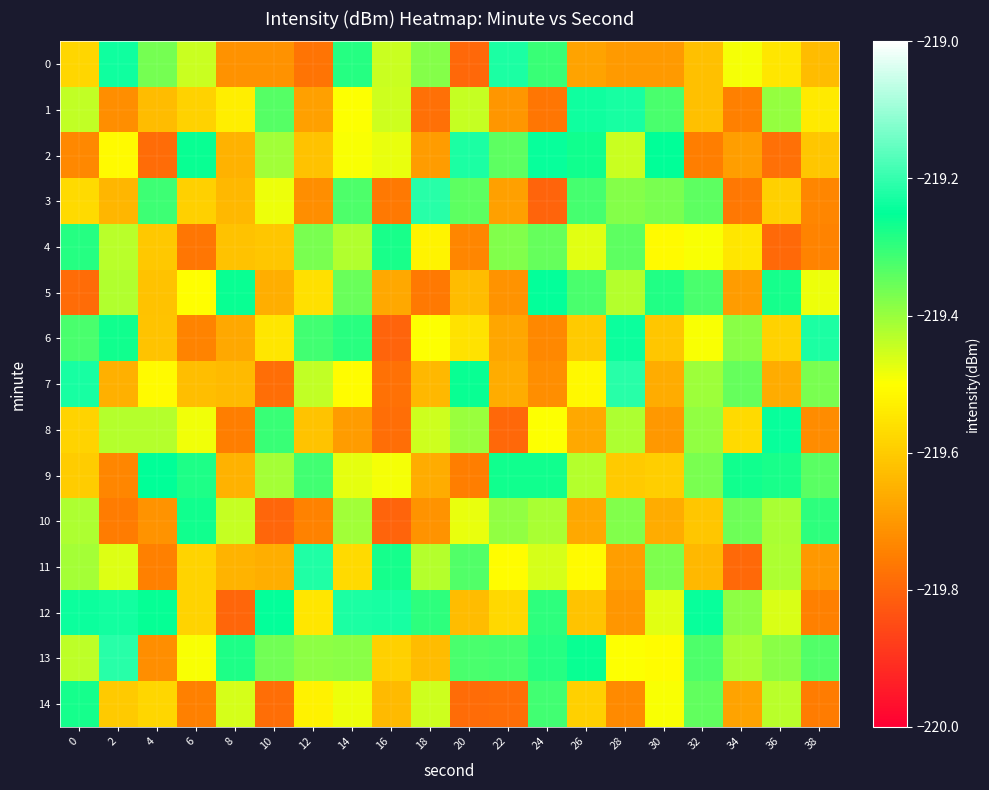

Reading right to left, extract all data points from this chart.

0: 38=-219.6	36=-219.5	34=-219.5	32=-219.6	30=-219.7	28=-219.7	26=-219.7	24=-219.3	22=-219.2	20=-219.8	18=-219.4	16=-219.4	14=-219.3	12=-219.8	10=-219.7	8=-219.7	6=-219.4	4=-219.4	2=-219.2	0=-219.6
1: 38=-219.5	36=-219.4	34=-219.7	32=-219.6	30=-219.3	28=-219.2	26=-219.2	24=-219.8	22=-219.7	20=-219.4	18=-219.8	16=-219.5	14=-219.5	12=-219.7	10=-219.3	8=-219.5	6=-219.6	4=-219.6	2=-219.7	0=-219.4
2: 38=-219.6	36=-219.8	34=-219.7	32=-219.8	30=-219.3	28=-219.4	26=-219.3	24=-219.2	22=-219.3	20=-219.2	18=-219.7	16=-219.5	14=-219.5	12=-219.6	10=-219.4	8=-219.7	6=-219.3	4=-219.8	2=-219.5	0=-219.7
3: 38=-219.7	36=-219.6	34=-219.8	32=-219.3	30=-219.4	28=-219.4	26=-219.3	24=-219.8	22=-219.7	20=-219.3	18=-219.2	16=-219.8	14=-219.3	12=-219.7	10=-219.5	8=-219.6	6=-219.6	4=-219.3	2=-219.6	0=-219.6
4: 38=-219.7	36=-219.8	34=-219.5	32=-219.5	30=-219.5	28=-219.3	26=-219.5	24=-219.3	22=-219.4	20=-219.7	18=-219.5	16=-219.3	14=-219.4	12=-219.4	10=-219.6	8=-219.6	6=-219.8	4=-219.6	2=-219.4	0=-219.3
5: 38=-219.5	36=-219.3	34=-219.7	32=-219.3	30=-219.3	28=-219.4	26=-219.3	24=-219.2	22=-219.7	20=-219.6	18=-219.8	16=-219.7	14=-219.4	12=-219.6	10=-219.7	8=-219.3	6=-219.5	4=-219.6	2=-219.4	0=-219.8
6: 38=-219.2	36=-219.6	34=-219.4	32=-219.5	30=-219.6	28=-219.2	26=-219.6	24=-219.7	22=-219.7	20=-219.6	18=-219.5	16=-219.8	14=-219.3	12=-219.3	10=-219.5	8=-219.7	6=-219.7	4=-219.6	2=-219.3	0=-219.3
7: 38=-219.4	36=-219.7	34=-219.3	32=-219.4	30=-219.7	28=-219.2	26=-219.5	24=-219.7	22=-219.7	20=-219.3	18=-219.6	16=-219.8	14=-219.5	12=-219.4	10=-219.8	8=-219.6	6=-219.6	4=-219.5	2=-219.7	0=-219.2
8: 38=-219.7	36=-219.2	34=-219.6	32=-219.4	30=-219.7	28=-219.4	26=-219.7	24=-219.5	22=-219.8	20=-219.4	18=-219.5	16=-219.8	14=-219.7	12=-219.6	10=-219.3	8=-219.8	6=-219.5	4=-219.4	2=-219.4	0=-219.6
9: 38=-219.3	36=-219.3	34=-219.3	32=-219.4	30=-219.6	28=-219.6	26=-219.4	24=-219.3	22=-219.3	20=-219.8	18=-219.7	16=-219.5	14=-219.5	12=-219.3	10=-219.4	8=-219.7	6=-219.3	4=-219.3	2=-219.7	0=-219.6
10: 38=-219.3	36=-219.4	34=-219.4	32=-219.6	30=-219.7	28=-219.4	26=-219.7	24=-219.4	22=-219.4	20=-219.5	18=-219.7	16=-219.8	14=-219.4	12=-219.7	10=-219.8	8=-219.4	6=-219.3	4=-219.7	2=-219.8	0=-219.4
11: 38=-219.7	36=-219.4	34=-219.8	32=-219.6	30=-219.4	28=-219.7	26=-219.5	24=-219.5	22=-219.5	20=-219.3	18=-219.4	16=-219.3	14=-219.6	12=-219.2	10=-219.7	8=-219.6	6=-219.6	4=-219.7	2=-219.5	0=-219.4
12: 38=-219.7	36=-219.5	34=-219.4	32=-219.2	30=-219.5	28=-219.7	26=-219.6	24=-219.3	22=-219.6	20=-219.6	18=-219.3	16=-219.2	14=-219.2	12=-219.5	10=-219.2	8=-219.8	6=-219.6	4=-219.3	2=-219.2	0=-219.2
13: 38=-219.3	36=-219.4	34=-219.4	32=-219.3	30=-219.5	28=-219.5	26=-219.3	24=-219.3	22=-219.3	20=-219.3	18=-219.6	16=-219.6	14=-219.4	12=-219.4	10=-219.4	8=-219.3	6=-219.5	4=-219.7	2=-219.2	0=-219.4
14: 38=-219.8	36=-219.4	34=-219.7	32=-219.3	30=-219.5	28=-219.7	26=-219.6	24=-219.3	22=-219.8	20=-219.8	18=-219.5	16=-219.6	14=-219.5	12=-219.5	10=-219.8	8=-219.5	6=-219.7	4=-219.6	2=-219.6	0=-219.3